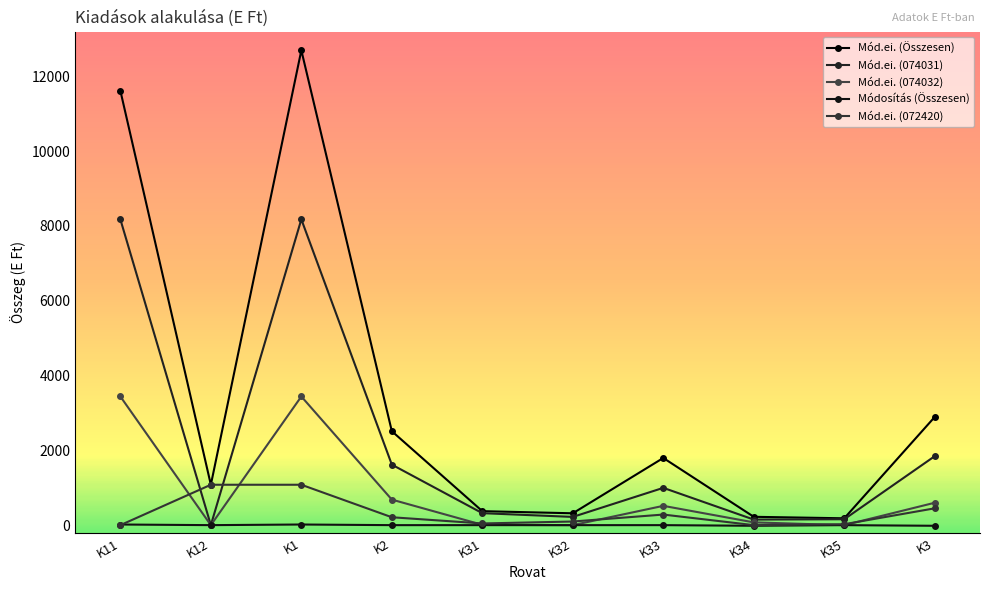

Reading left to right, extract all data points from this chart.

Mód.ei. (Összesen): 11615	1080	12695	2512	374	317	1796	223	183	2893
Mód.ei. (074031): 8175	0	8175	1618	320	220	997	149	158	1844
Mód.ei. (074032): 3440	0	3440	683	9	0	516	74	0	599
Módosítás (Összesen): 17	0	17	0	0	0	0	-17	0	-17
Mód.ei. (072420): 0	1080	1080	211	45	97	283	0	25	450